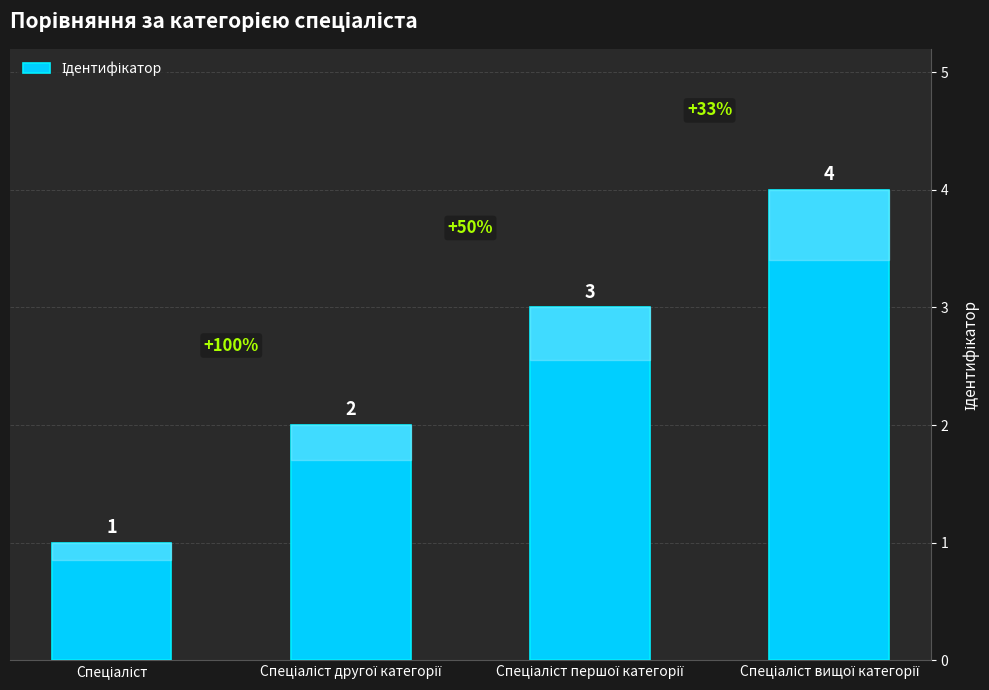

What is the greatest value displayed?

4